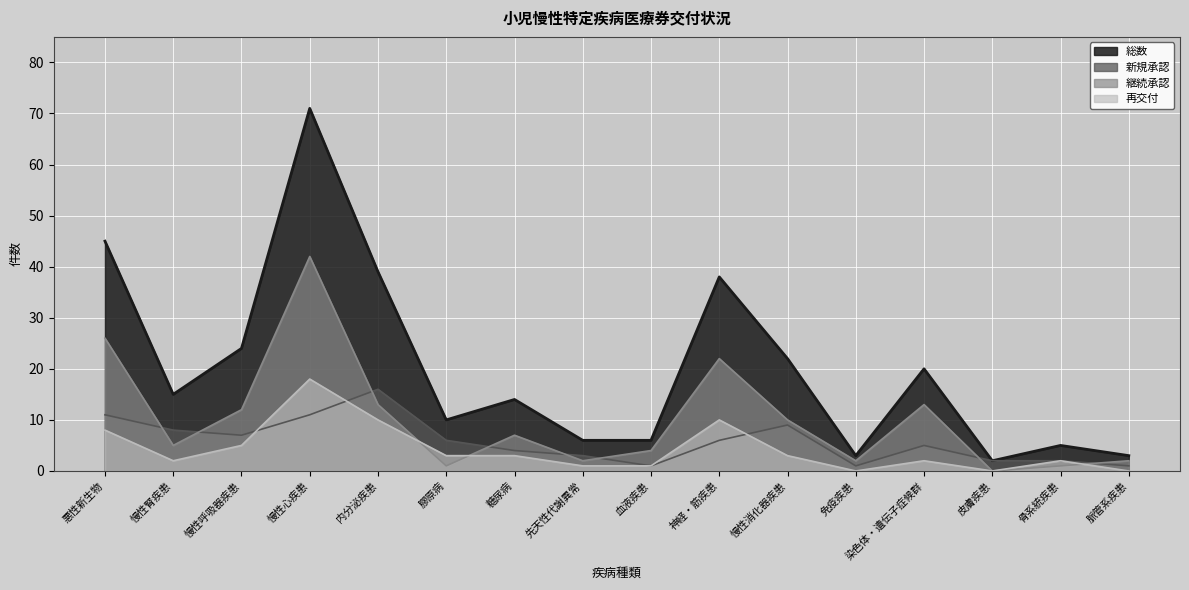

True or false: 再交付 and 継続承認 intersect in this chart.

True